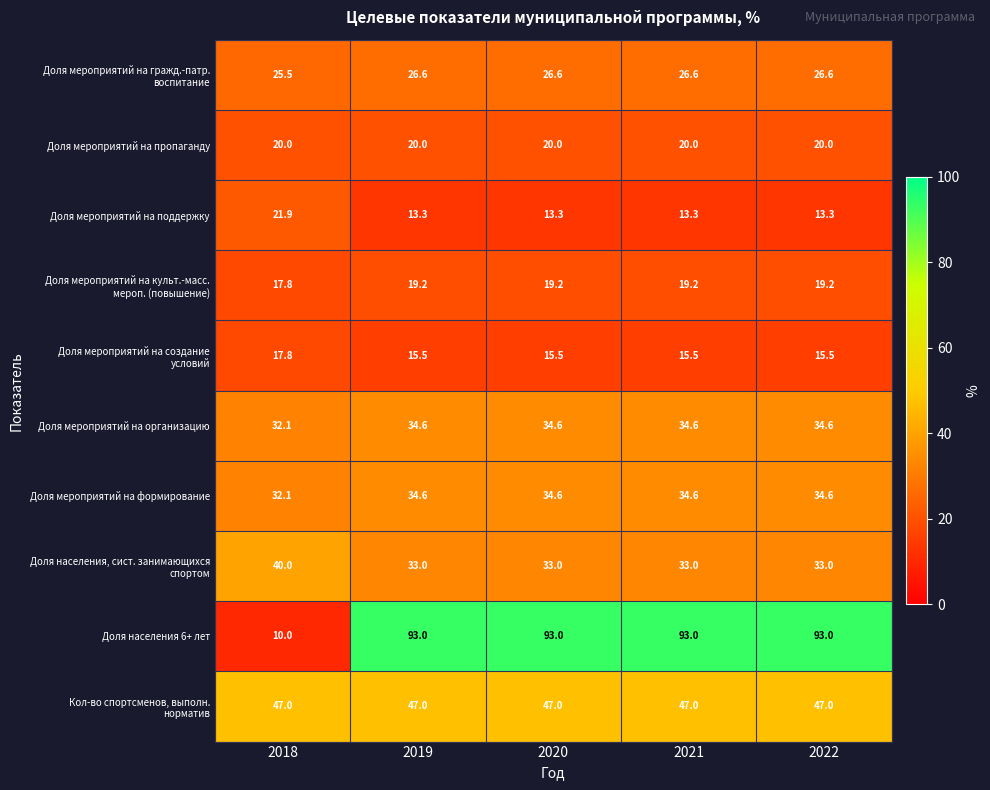

Which series has the widest spread of values?

Доля населения 6+ лет